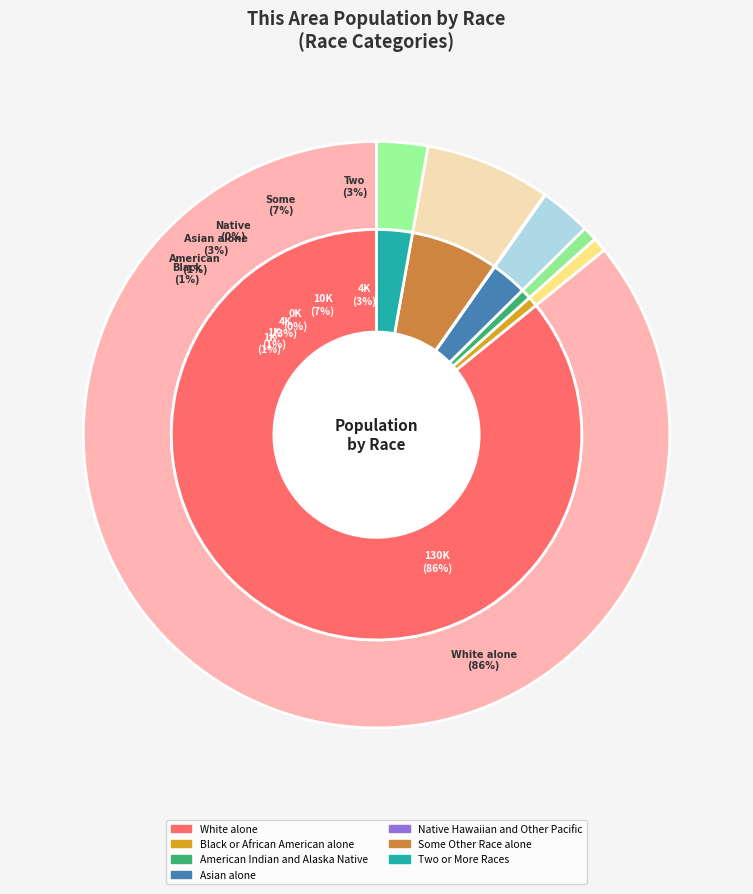

The Black or African American alone slice represents 1% of the pie. True or false?

True